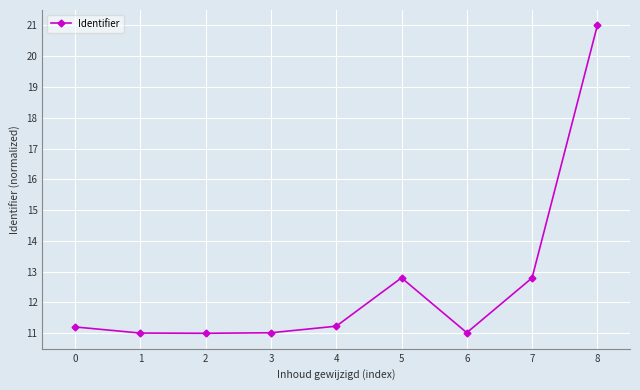

What is the ratio of the value at 2 to the value at 4?

1.0